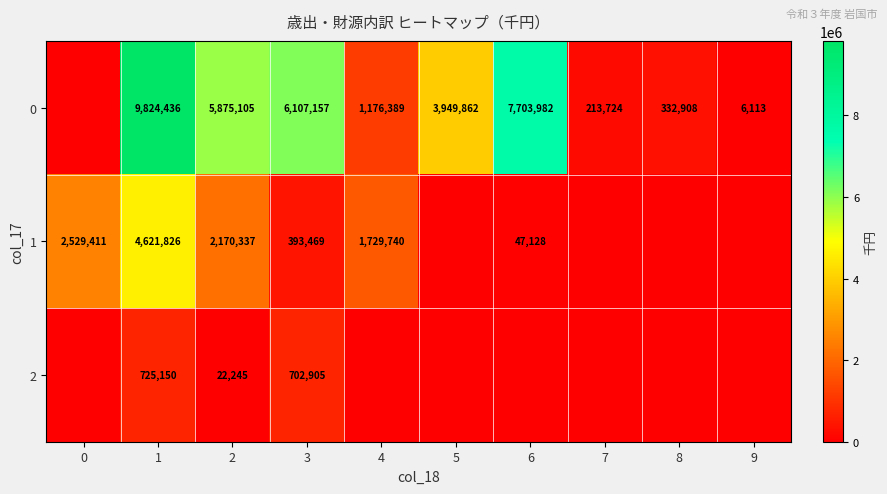

Rank the series at 3 from lowest to highest value.

1, 2, 0